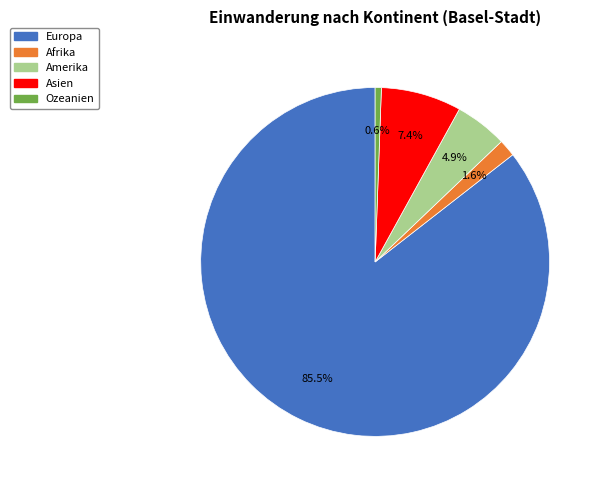

What percentage is NOT represented by Afrika?

98.4%